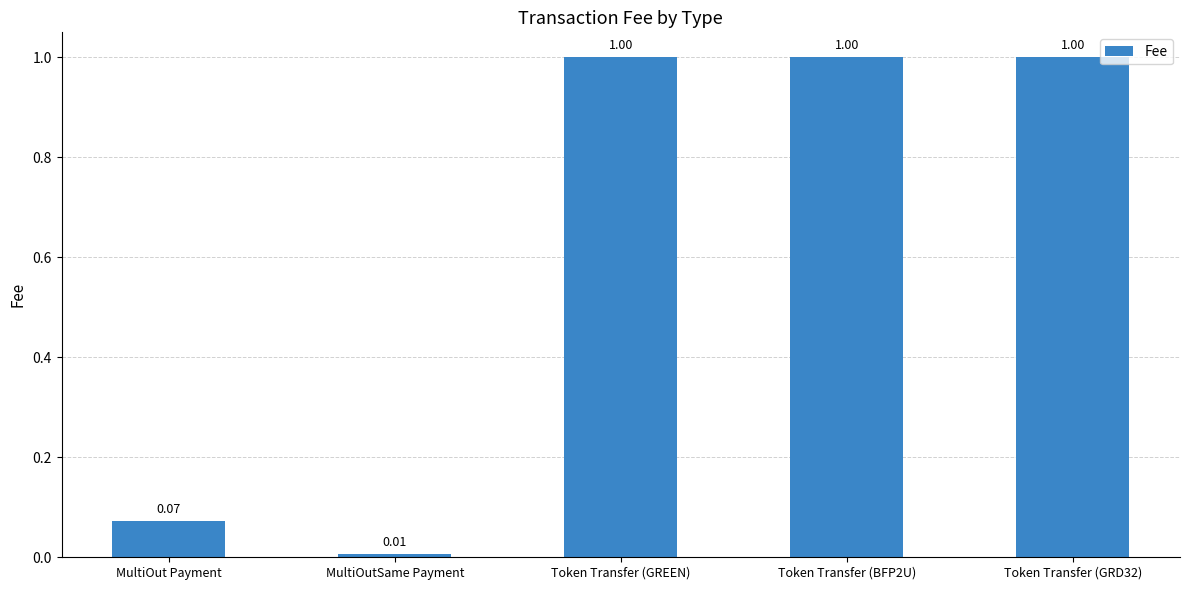

Which has a higher value, Token Transfer (BFP2U) or MultiOut Payment?

Token Transfer (BFP2U)